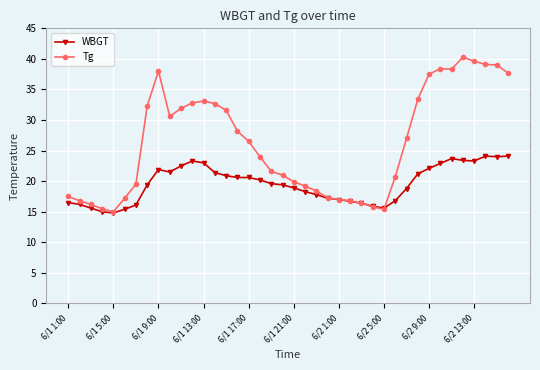

What is the value of the WBGT point at the 37th from the left?

23.3